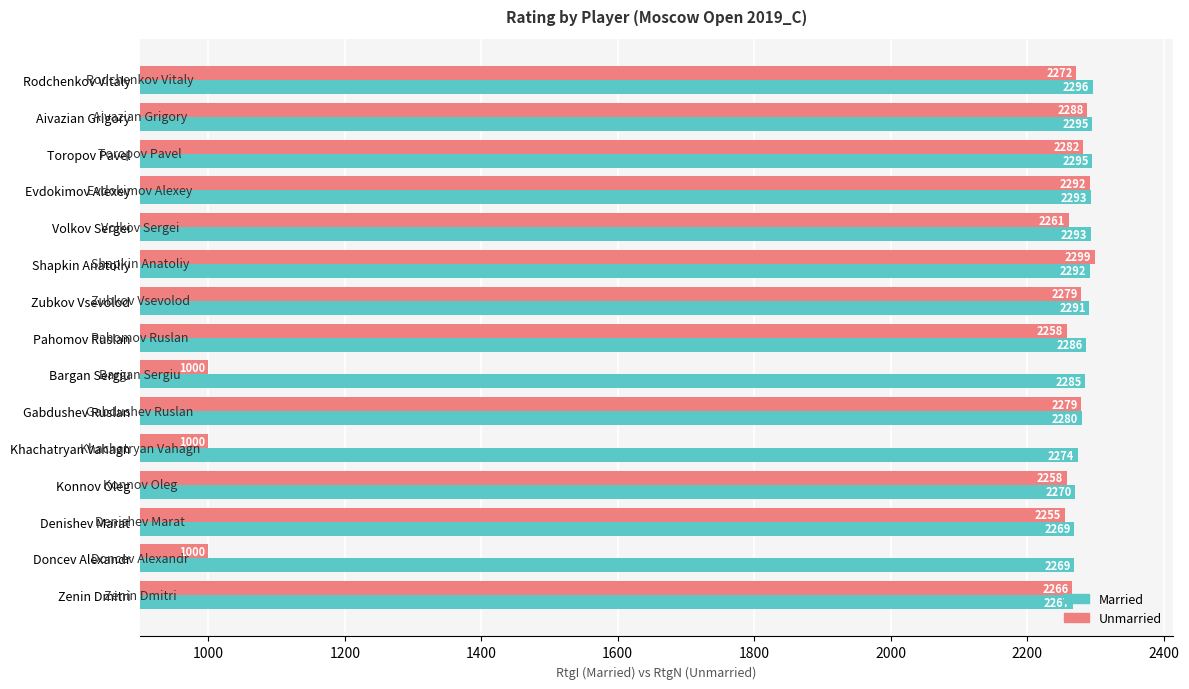

Which series has the largest total across all categories?

Married